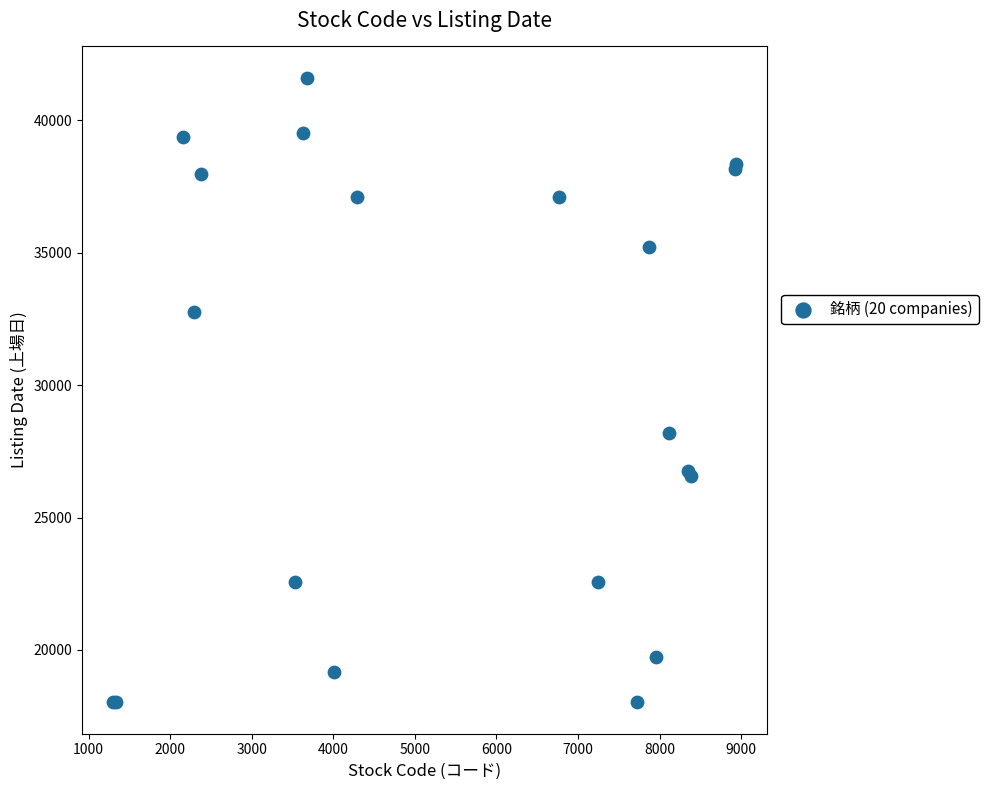

What Y value in the scatter plot is closest to 29809?

28185